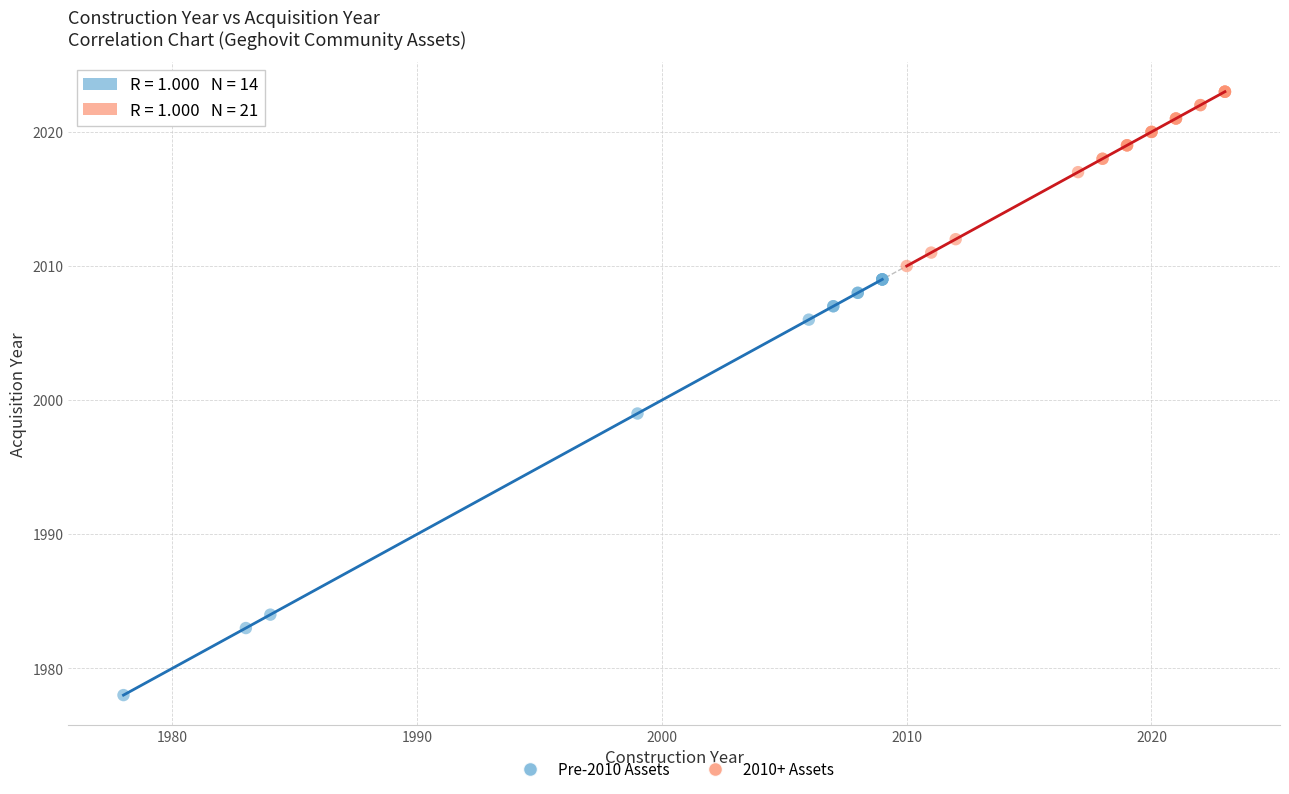

Which series contains the highest Y value?

2010+ Assets